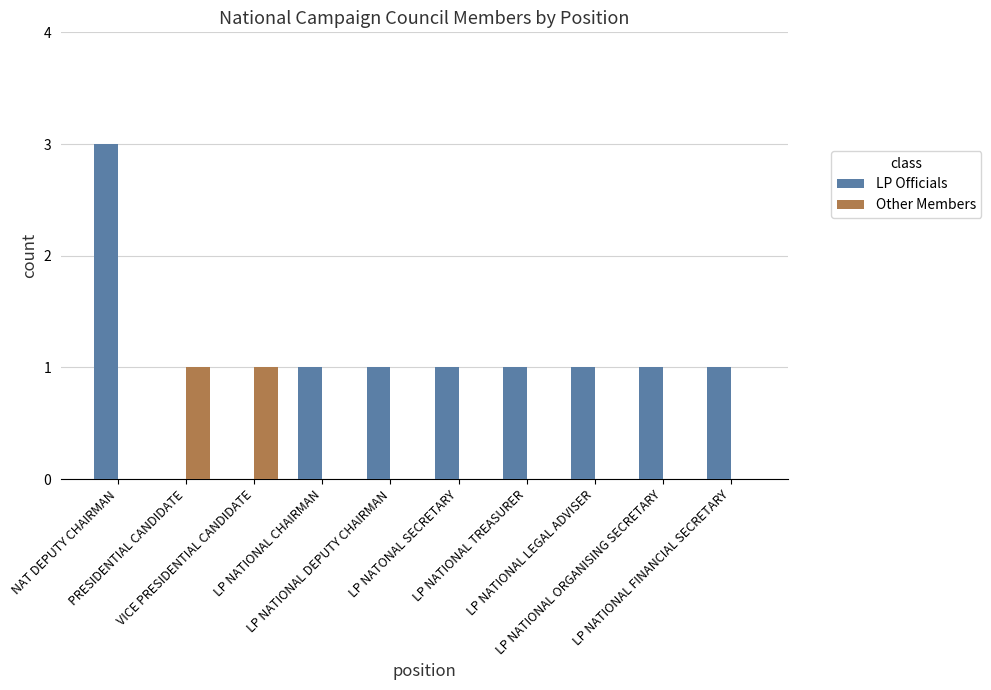

What is the greatest value displayed?

3